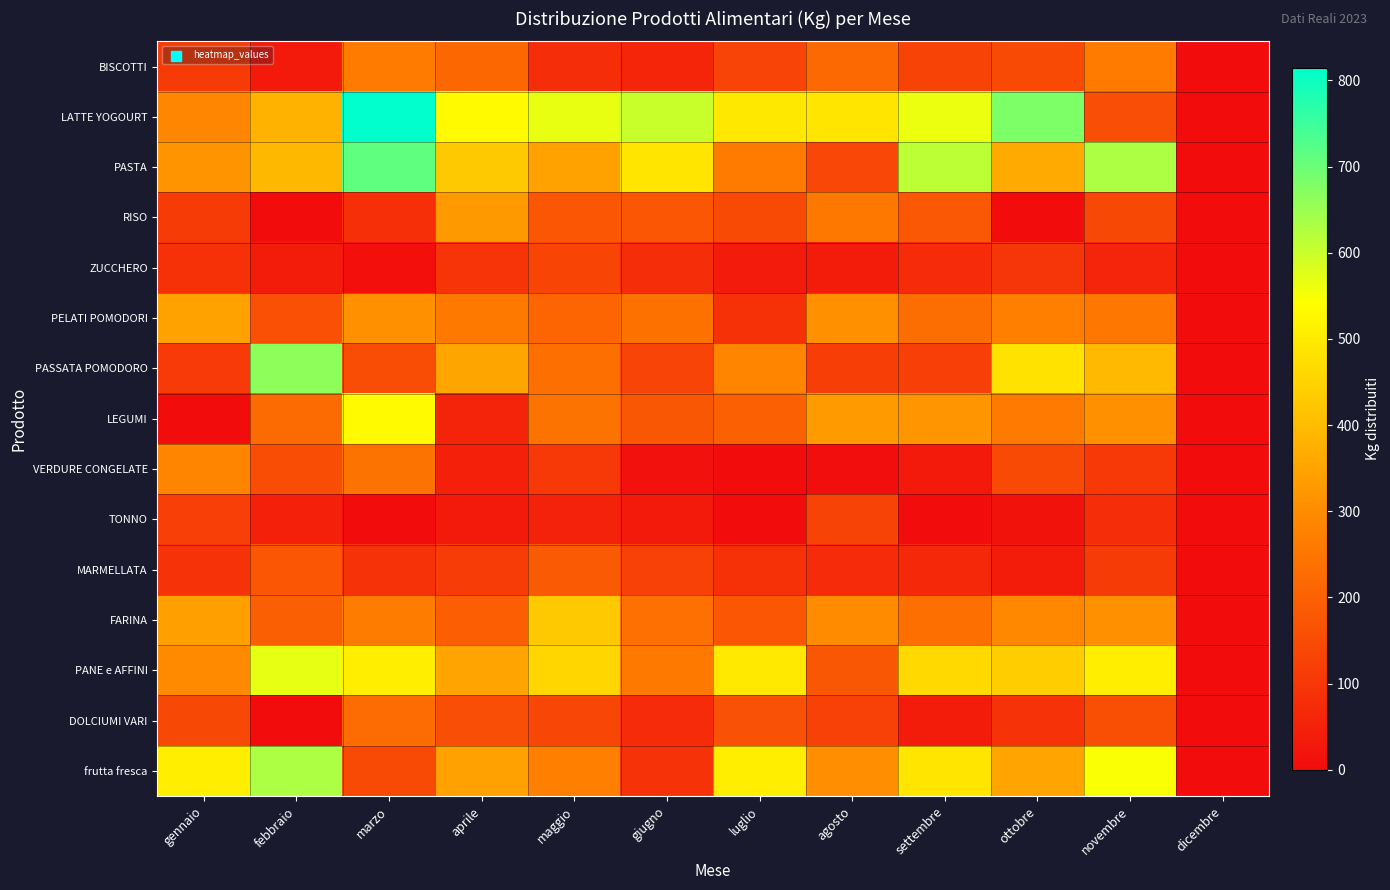

Which series has the widest spread of values?

LATTE YOGOURT